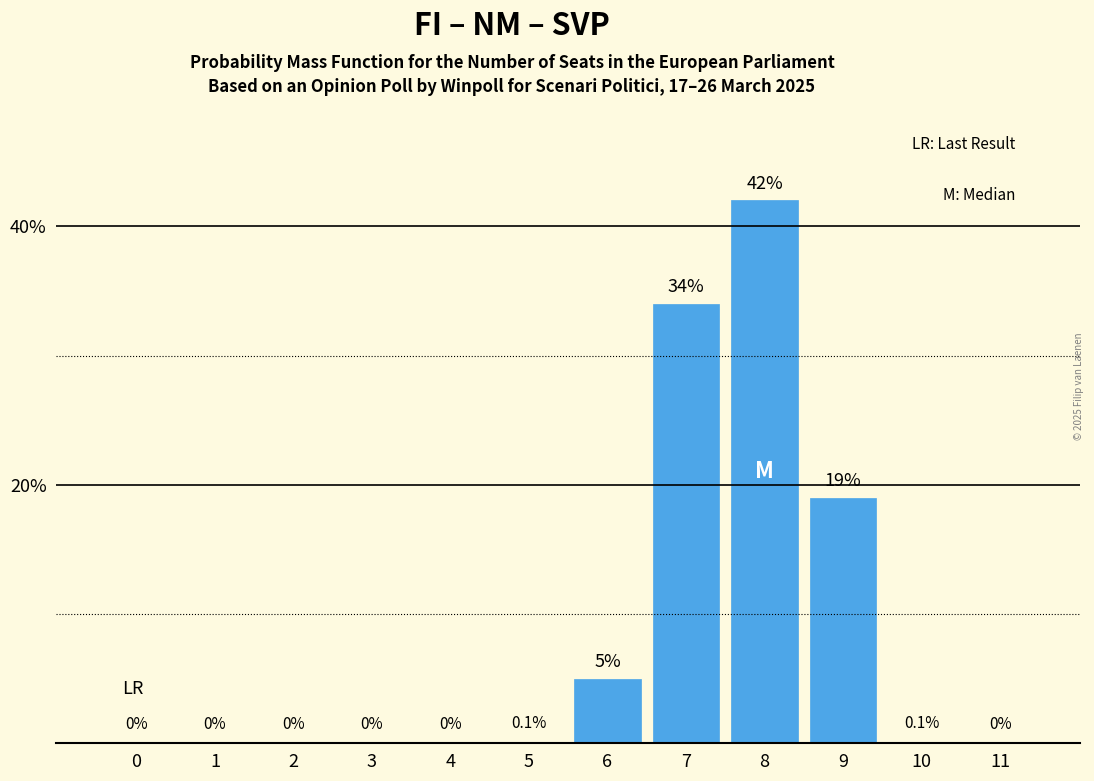

Reading left to right, what are all the values shown in this chart?

0=0.0	1=0.0	2=0.0	3=0.0	4=0.0	5=0.1	6=5.0	7=34.0	8=42.0	9=19.0	10=0.1	11=0.0